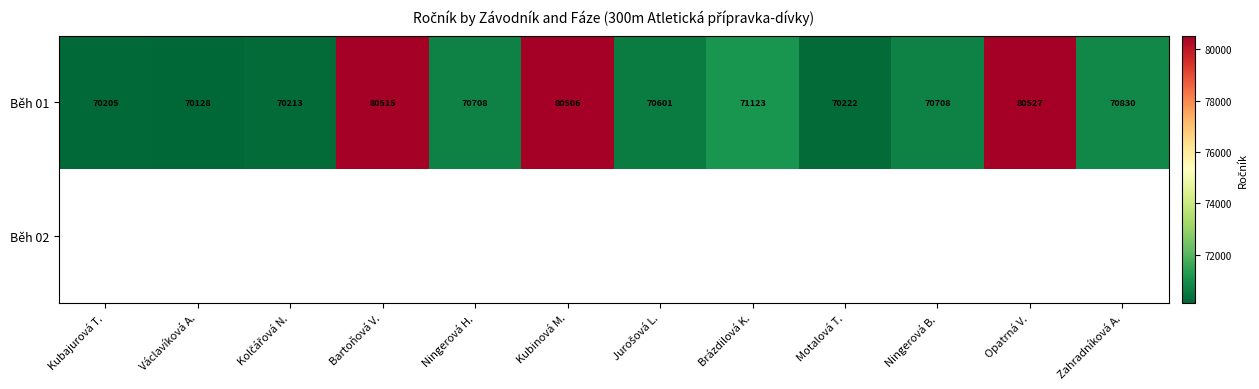

What is the smallest value displayed?

70128.0